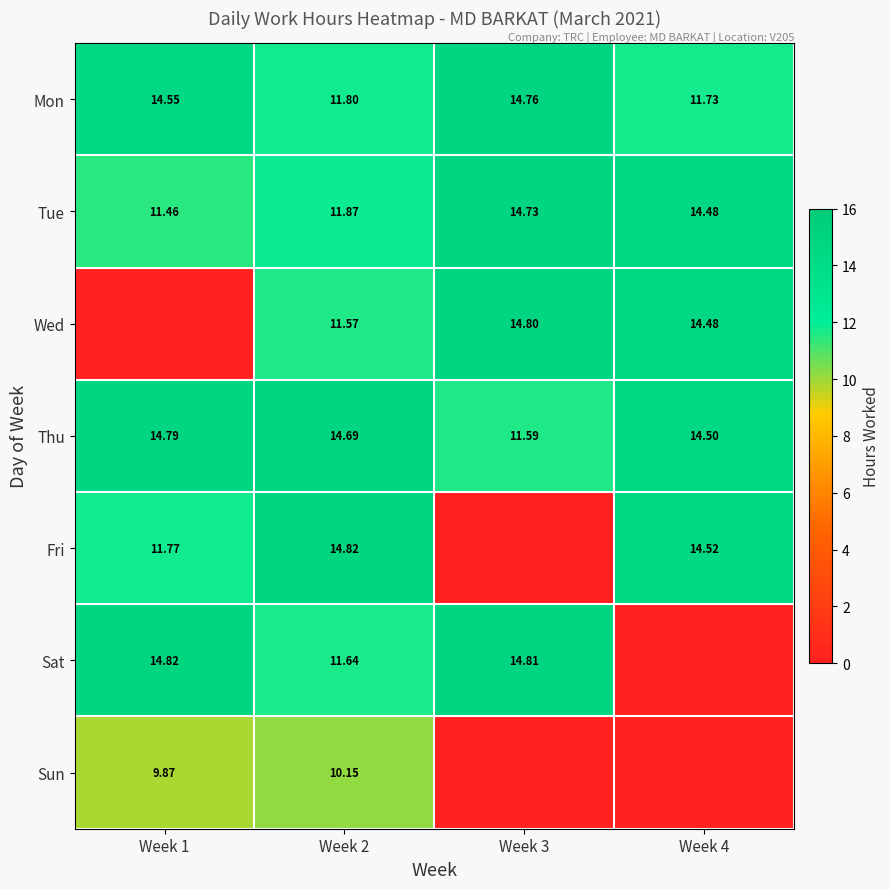

What is the difference between the maximum and minimum values in the Wed series?

14.8